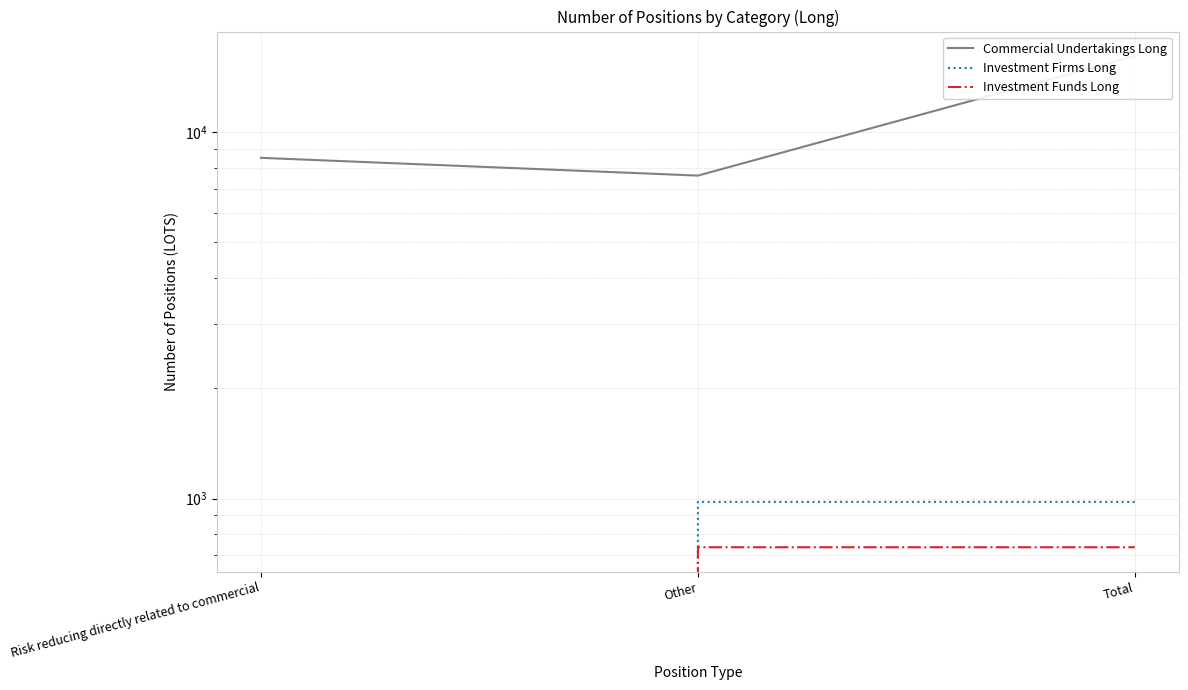

Is it true that Investment Funds Long equals 0.0 at Risk reducing directly related to commercial?

True